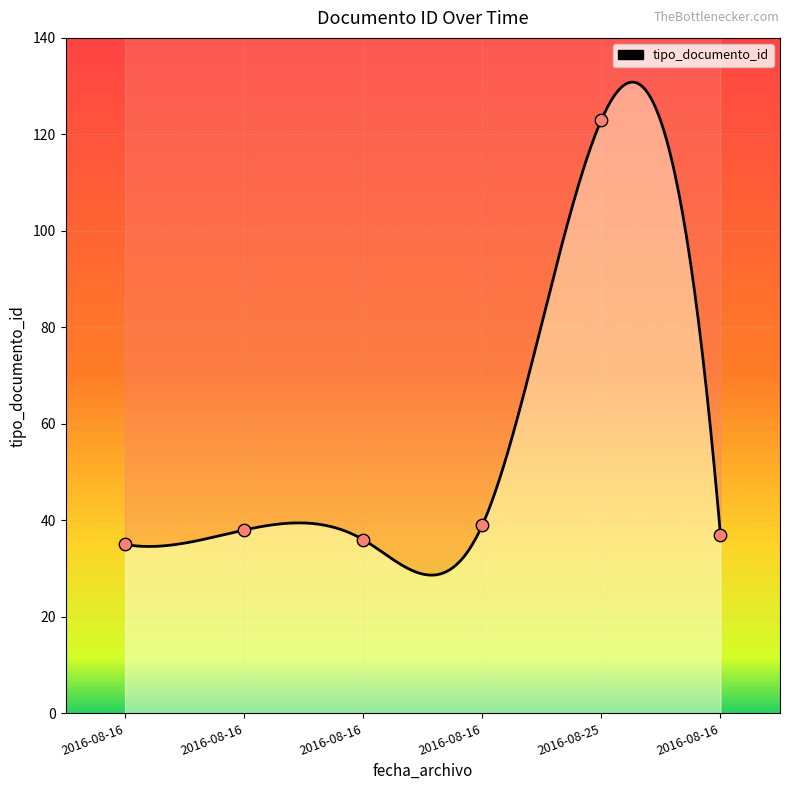

What is the change in value from 2016-08-25 to 2016-08-16?

-86